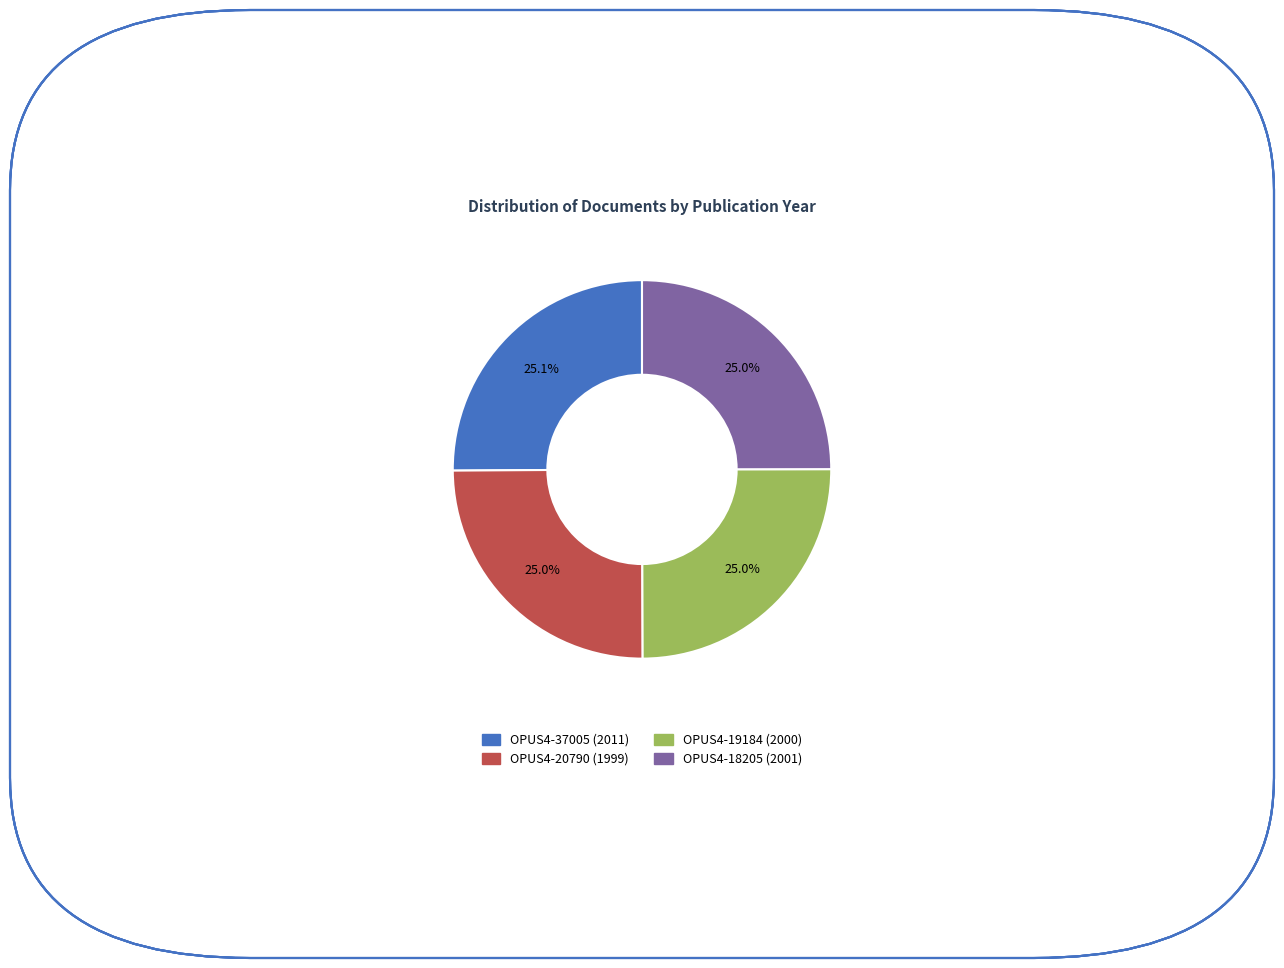

Count the number of slices in the pie.

4